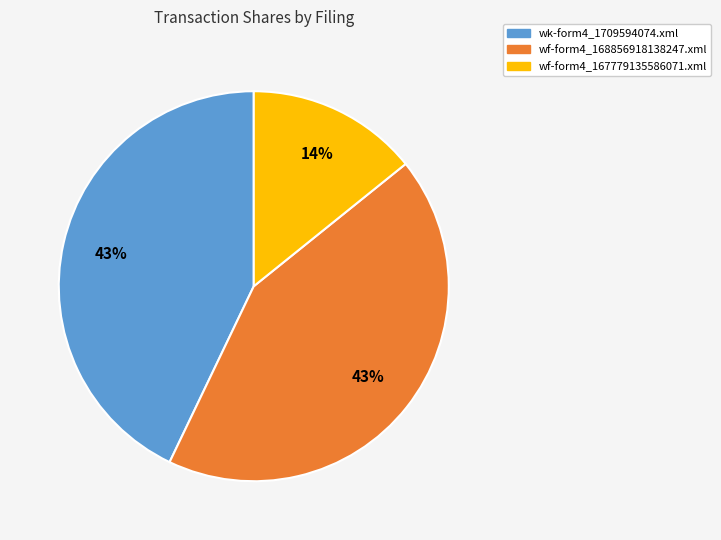

Which slice is the smallest?

wf-form4_167779135586071.xml